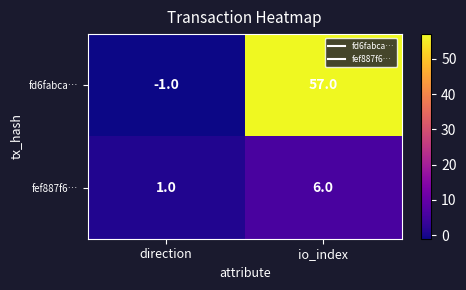

List the series in order of their overall mean, highest first.

fd6fabca…, fef887f6…